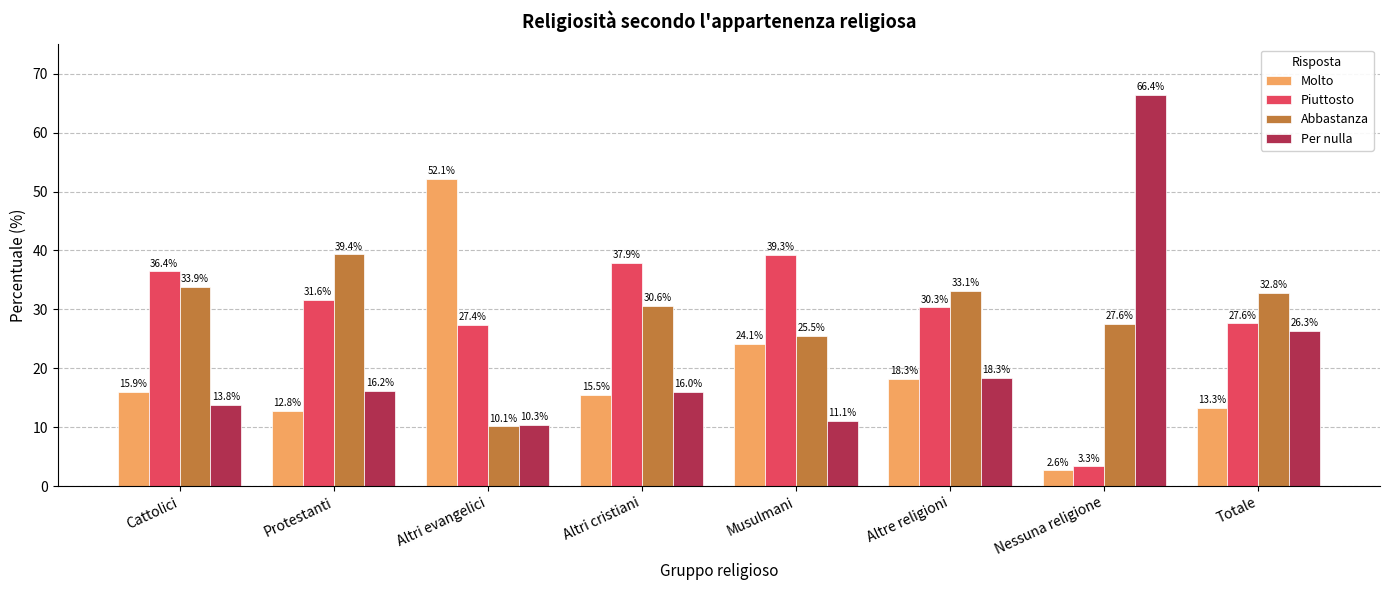

What are all the series names shown in the legend?

Molto, Piuttosto, Abbastanza, Per nulla